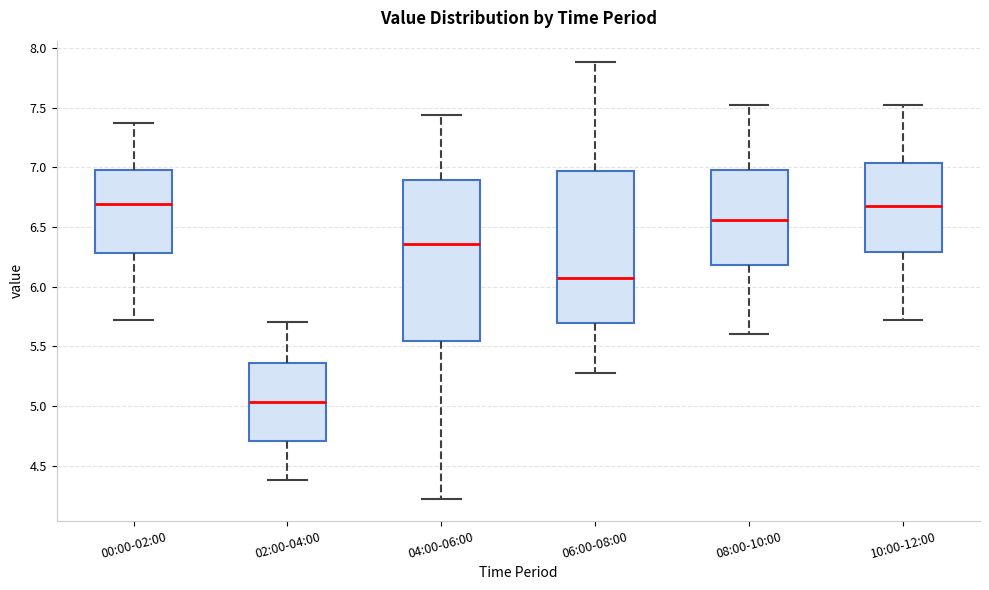

Reading left to right, transcribe this box plot: for each box, give where its median line is, the range the box spans, and where its two whiskers end, as read against the y-axis. The values are not printed on the chart, so give them approximately, as read against the axis.

00:00-02:00: median 6.70, box 6.30 to 7.00, whiskers 5.70 to 7.35
02:00-04:00: median 5.05, box 4.70 to 5.35, whiskers 4.40 to 5.70
04:00-06:00: median 6.35, box 5.55 to 6.90, whiskers 4.20 to 7.45
06:00-08:00: median 6.05, box 5.70 to 6.95, whiskers 5.30 to 7.90
08:00-10:00: median 6.55, box 6.20 to 7.00, whiskers 5.60 to 7.50
10:00-12:00: median 6.70, box 6.30 to 7.05, whiskers 5.70 to 7.50